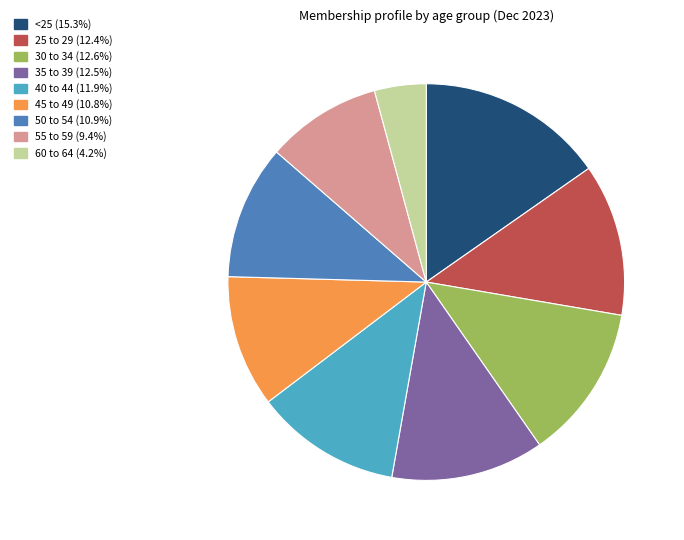

What is the ratio of the value at 40 to 44 to the value at 55 to 59?

1.3